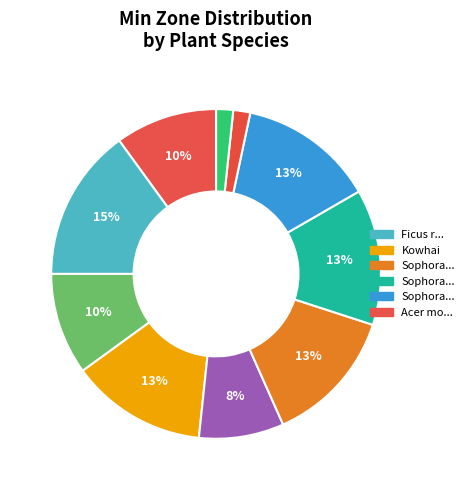

How many slices are in this pie chart?

10